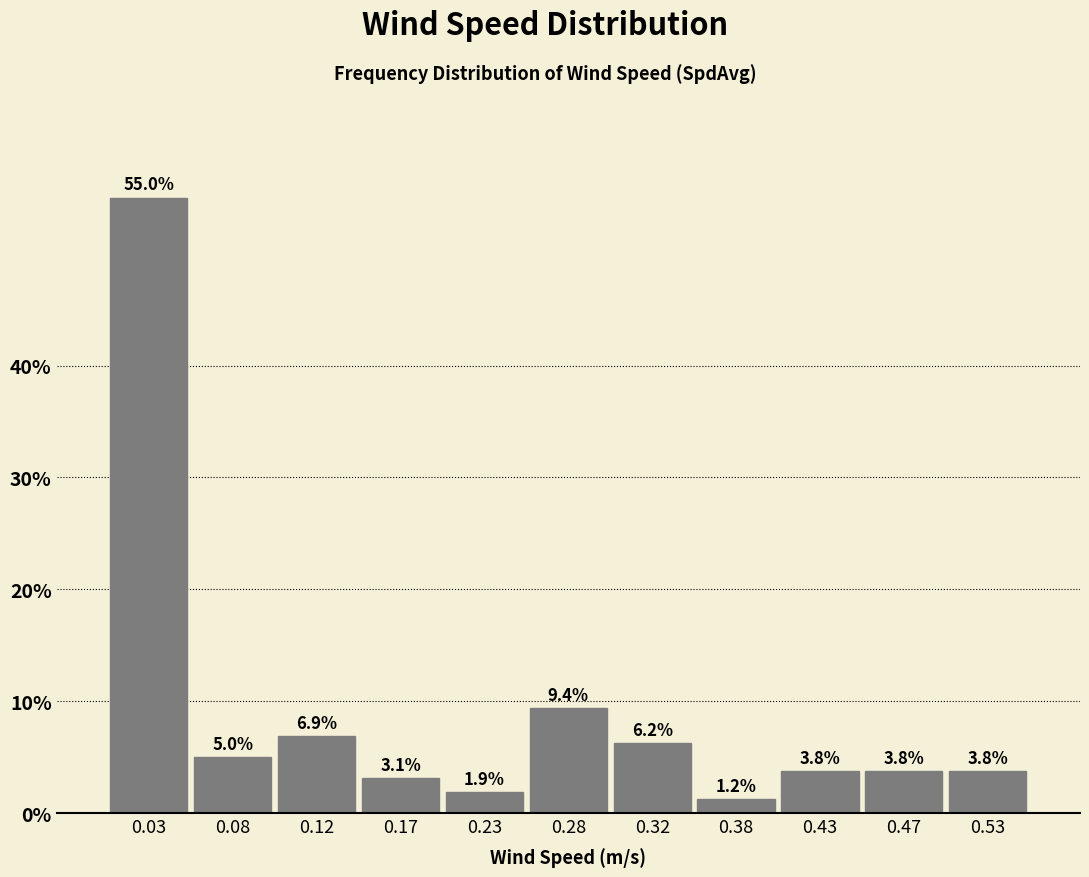

Reading left to right, transcribe this chart: for each bar, give the range it covers on the x-axis and its height.

0.00 to 0.05: 55.0
0.05 to 0.10: 5.0
0.10 to 0.15: 6.9
0.15 to 0.20: 3.1
0.20 to 0.25: 1.9
0.25 to 0.30: 9.4
0.30 to 0.35: 6.2
0.35 to 0.40: 1.2
0.40 to 0.45: 3.8
0.45 to 0.50: 3.8
0.50 to 0.55: 3.8